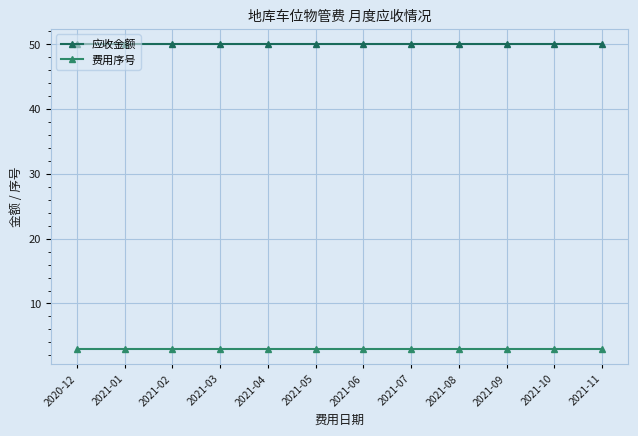

What is the spread (max minus min) of values at 2021-11?

47